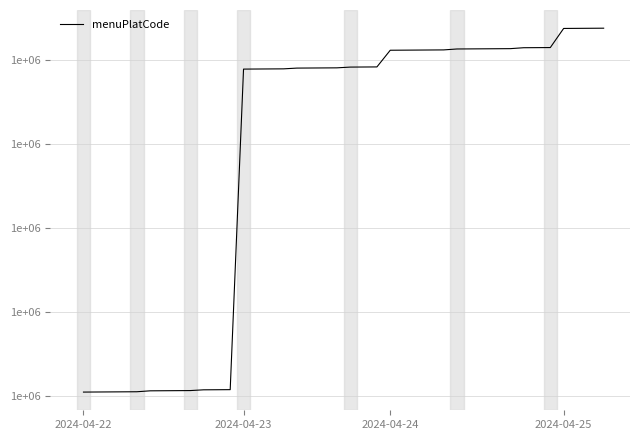

Does the chart have visible grid lines?

Yes